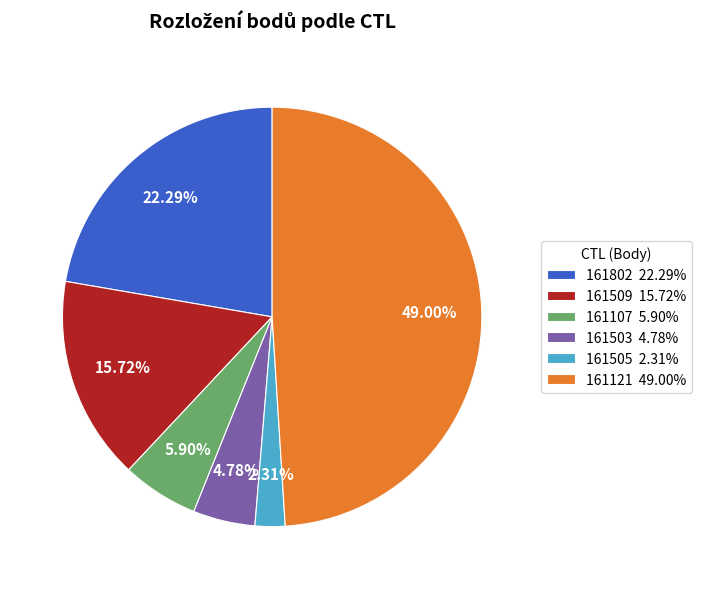

To the nearest percent, what portion does 161802 represent?

22%